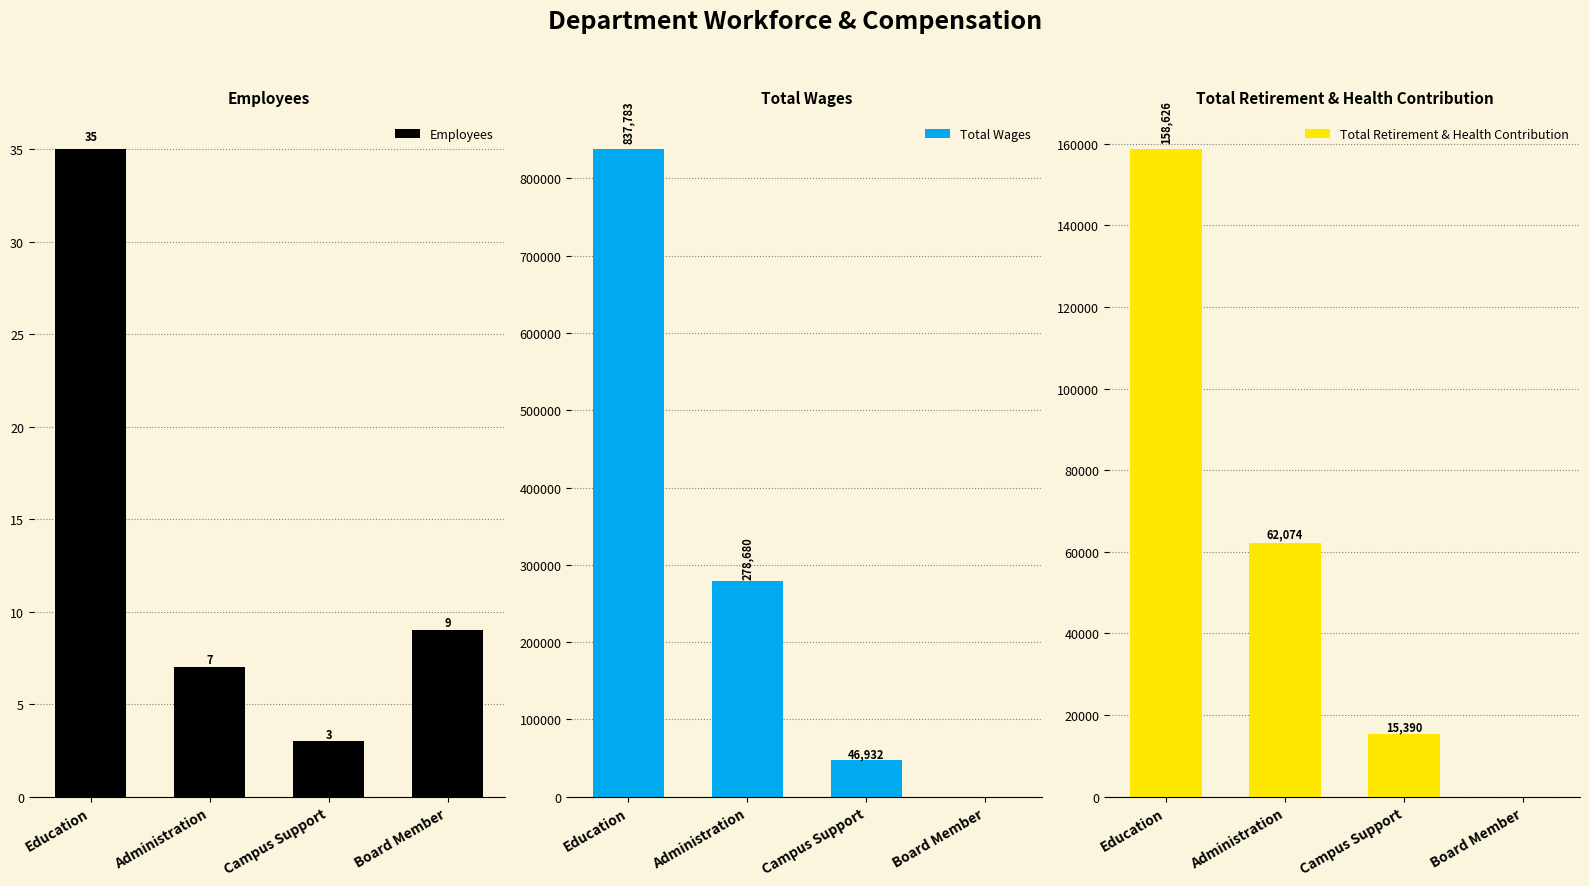

What are all the series names shown in the legend?

Employees, Total Wages, Total Retirement & Health Contribution